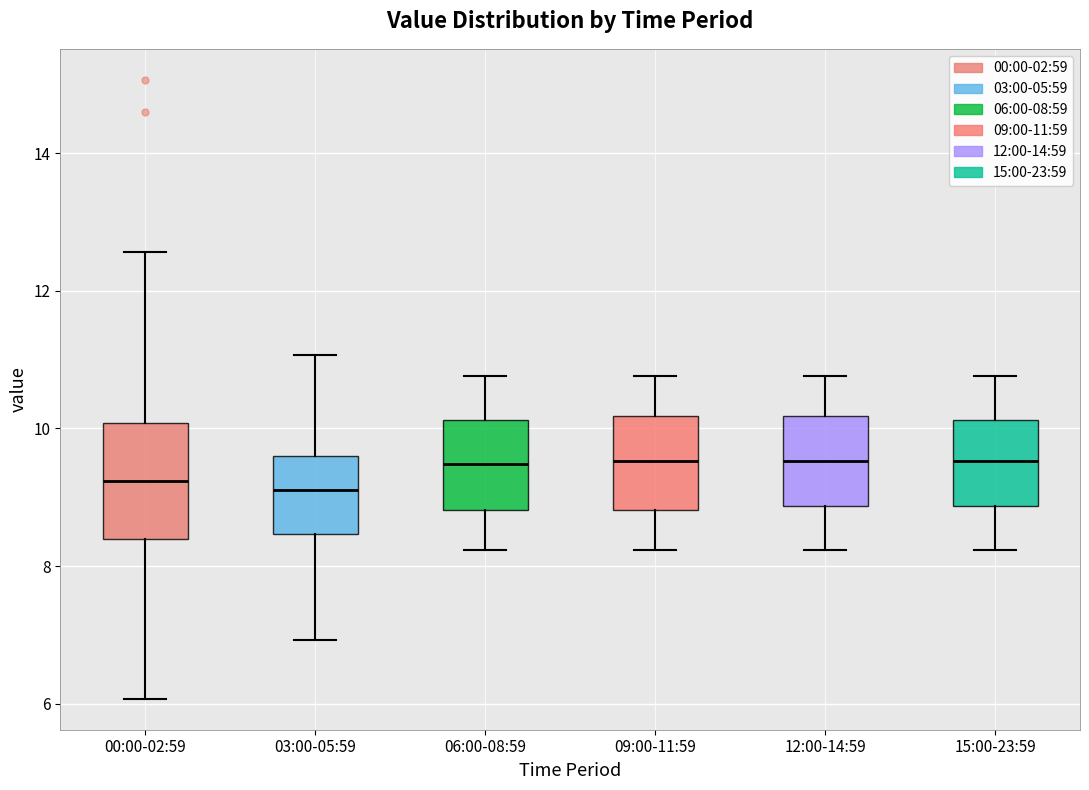

Comparing the boxes themselves (not the whiskers), which one is the tallest?

00:00-02:59